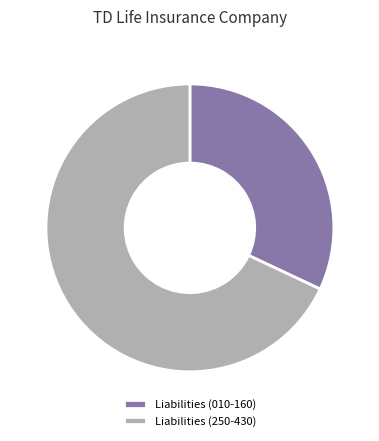

Is there a majority slice in this chart?

Yes